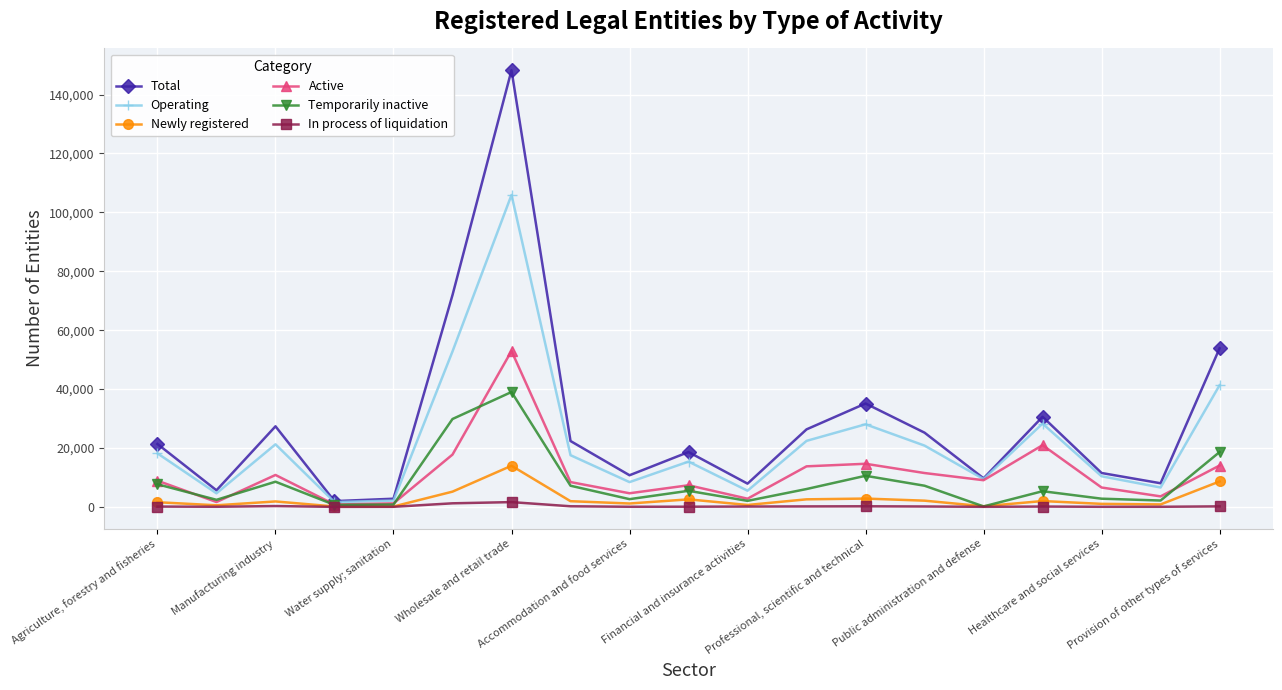

In Total, how many points are higher than both neighbors (excluding endpoints)?

5